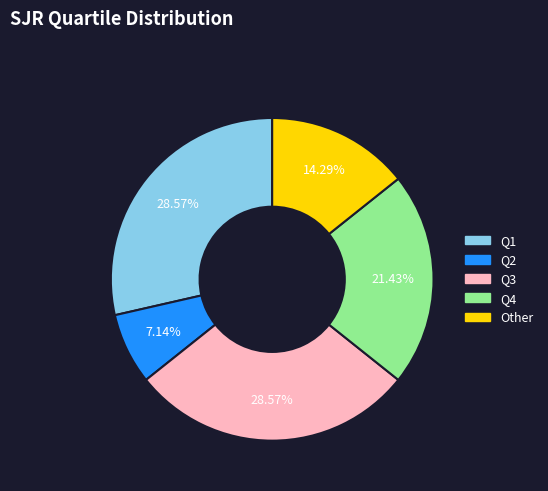

Count the number of slices in the pie.

5